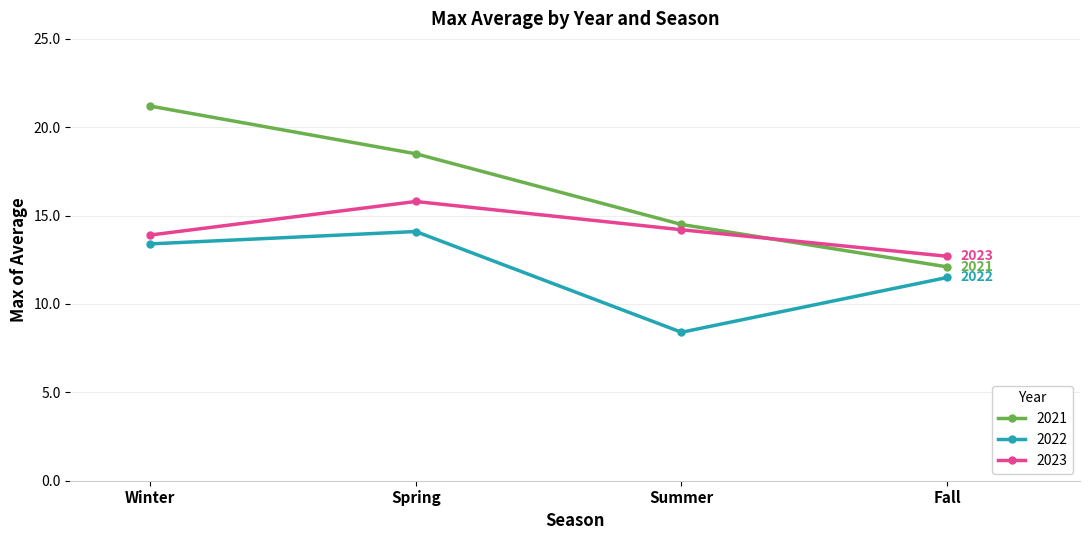

The 2022 series shows 11.5 at Summer. True or false?

False